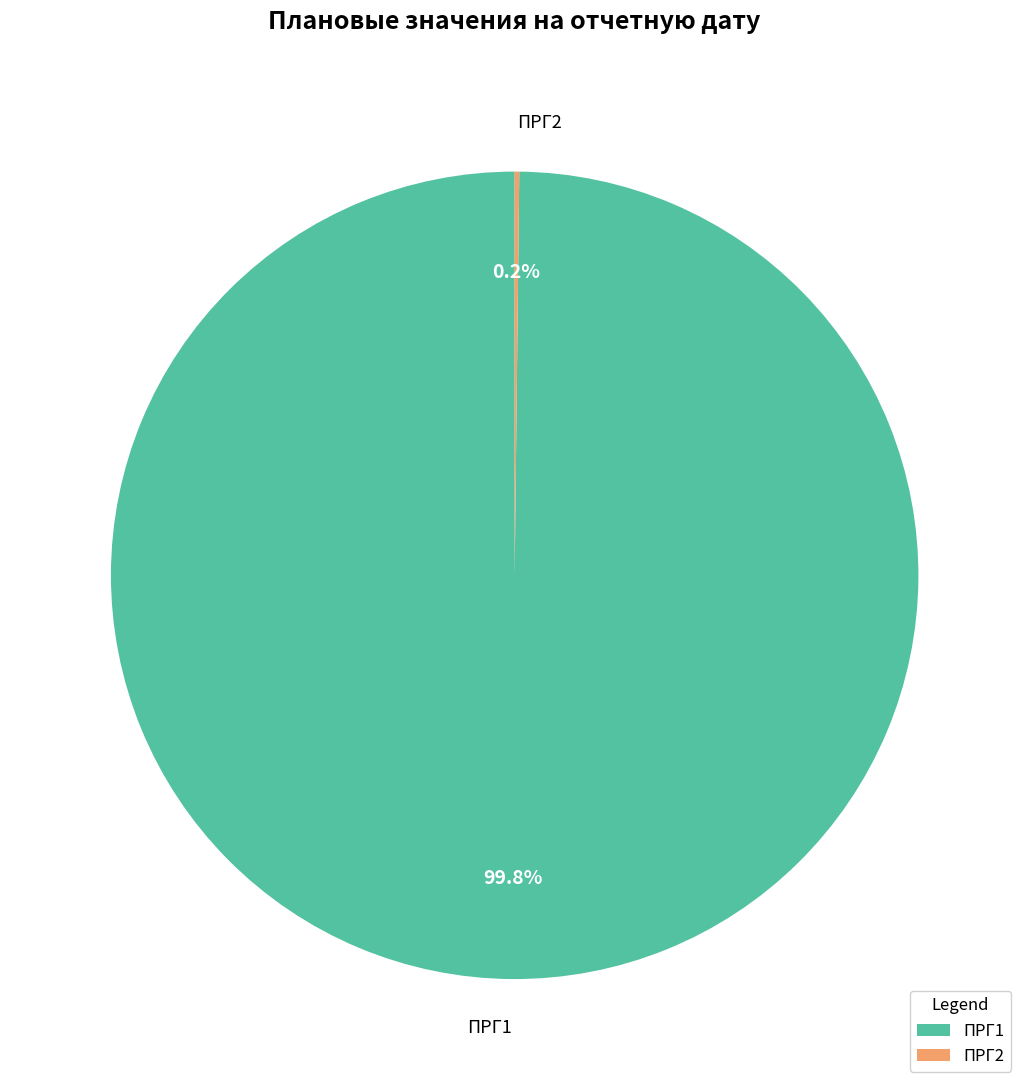

Which slice is the largest?

ПРГ1